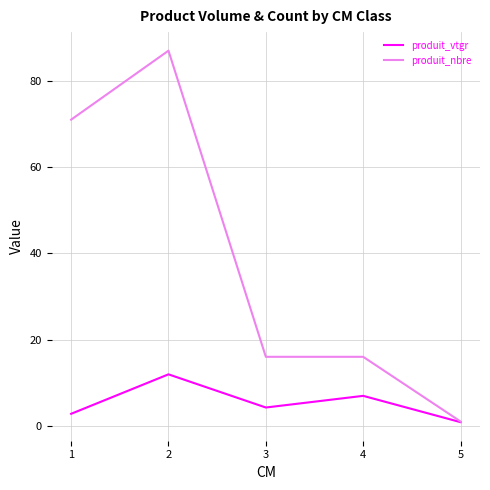

Rank the series by their average value, from lowest to highest.

produit_vtgr, produit_nbre